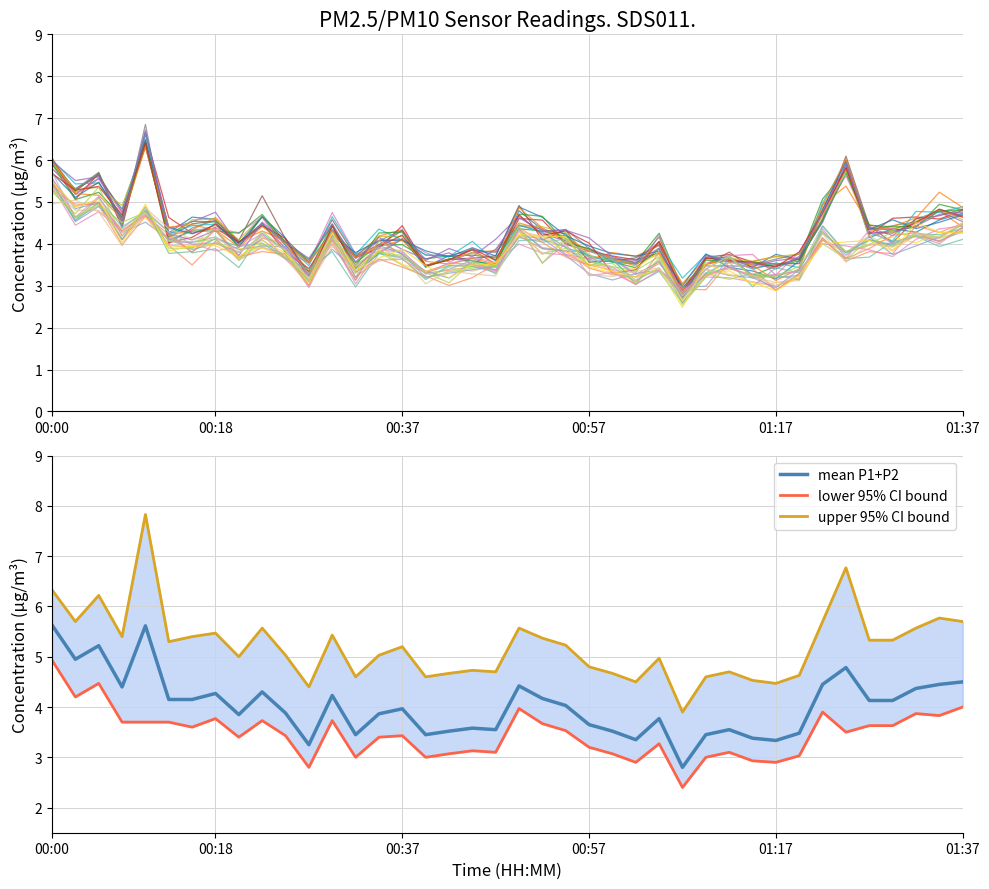

How many interior local peaks (higher than both neighbors) does the data have?

13